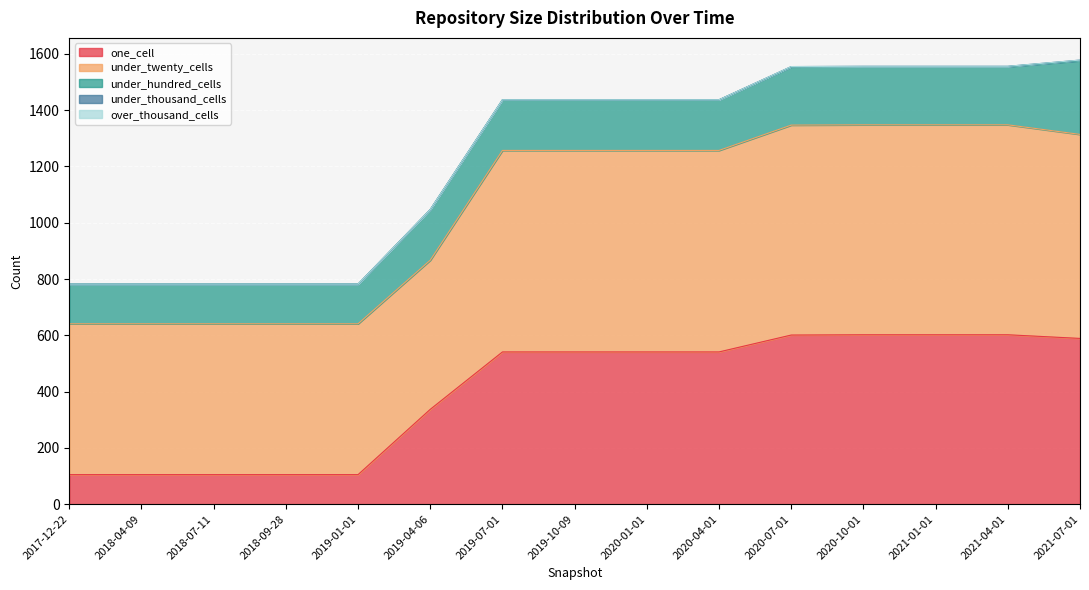

True or false: one_cell and under_thousand_cells cross at least once.

False